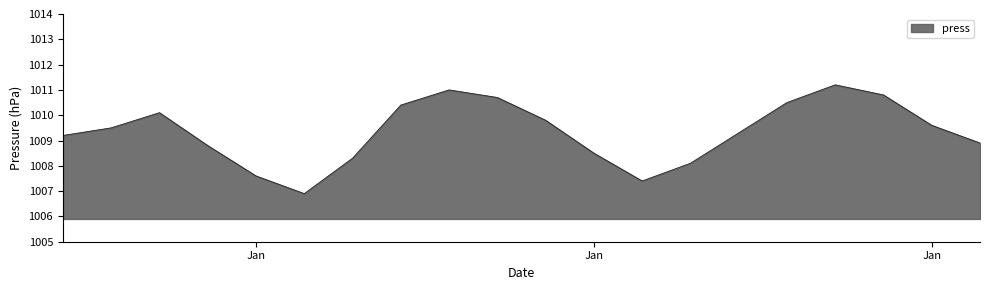

What is the minimum value shown in the chart?

1006.9